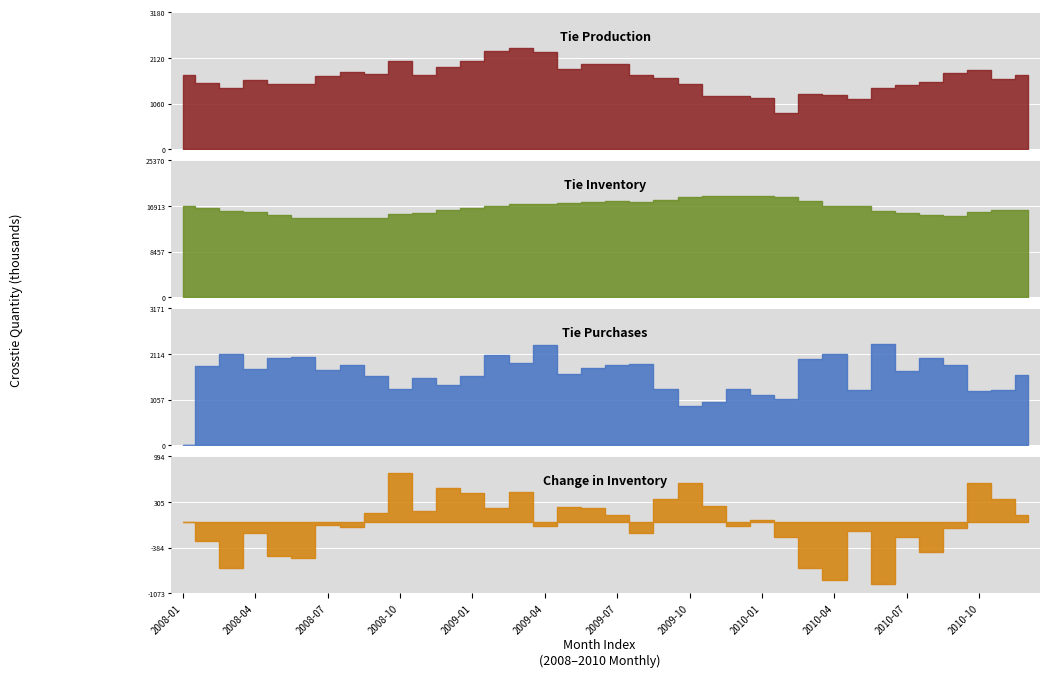

What is the minimum value shown in the chart?

-932.7